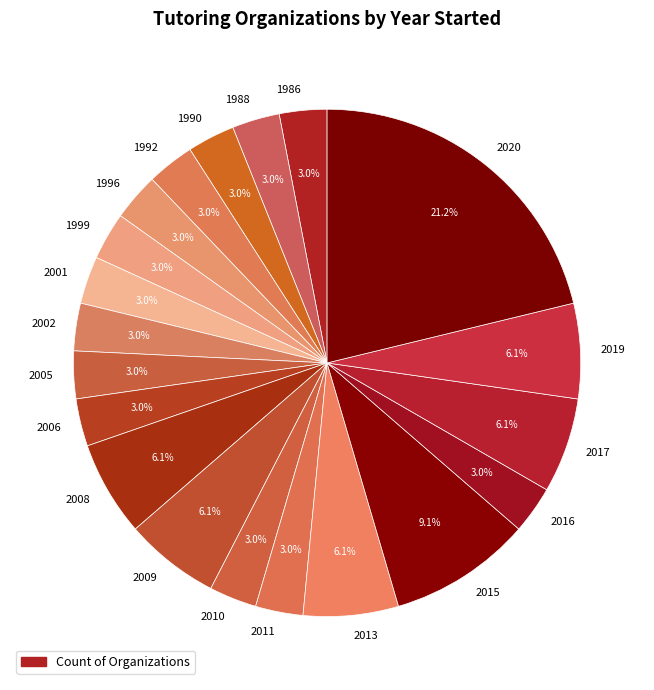

To the nearest percent, what portion does 1996 represent?

3%